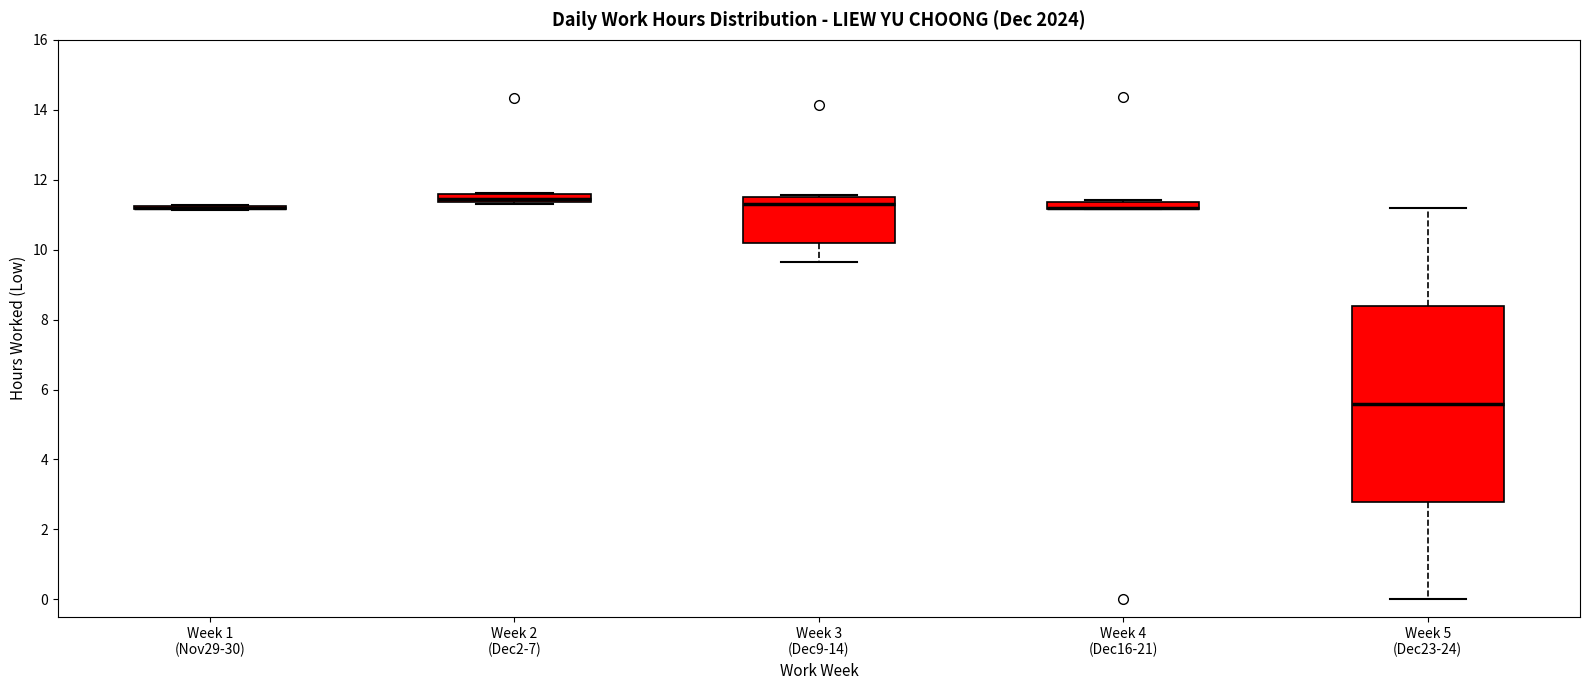

Comparing the boxes themselves (not the whiskers), which one is the tallest?

Week 5 (Dec23-24)